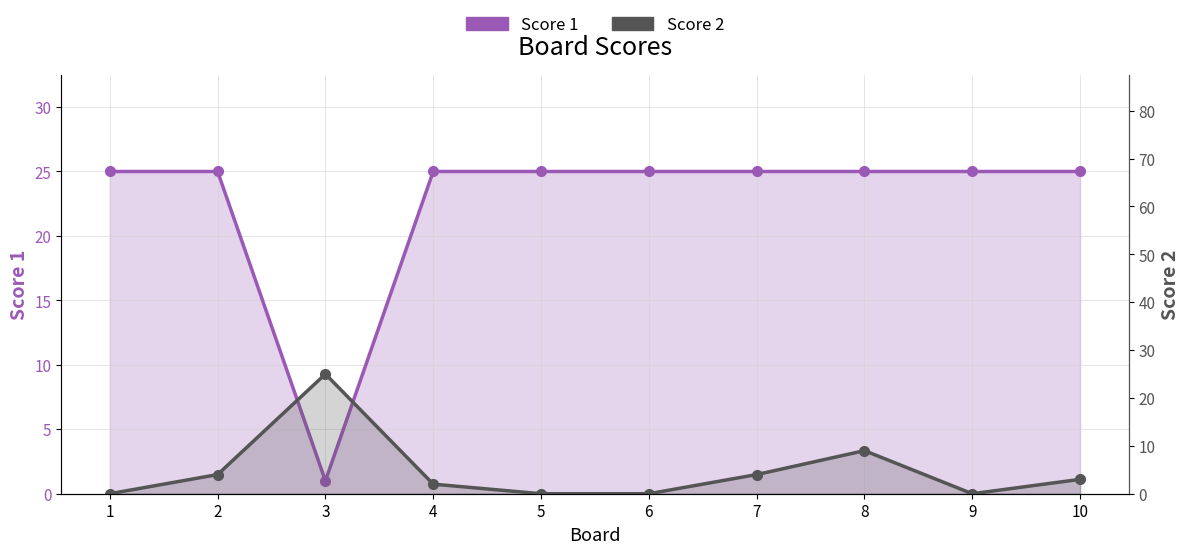

At how many categories does at least one series exceed 2?

10